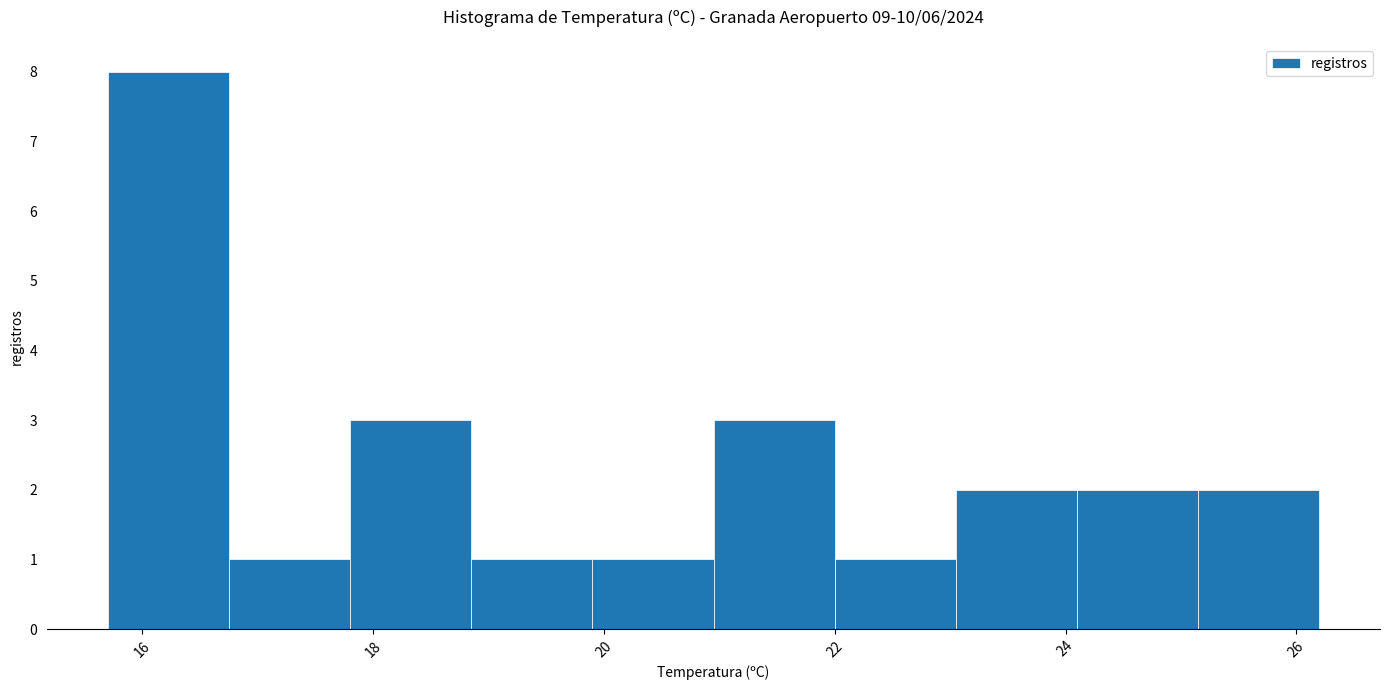

What is the height of the bar covering 18.85 to 19.90 on the x-axis? Neither the bar edges nor the heights are printed on the chart, so give them approximately, as read against the axes.

1